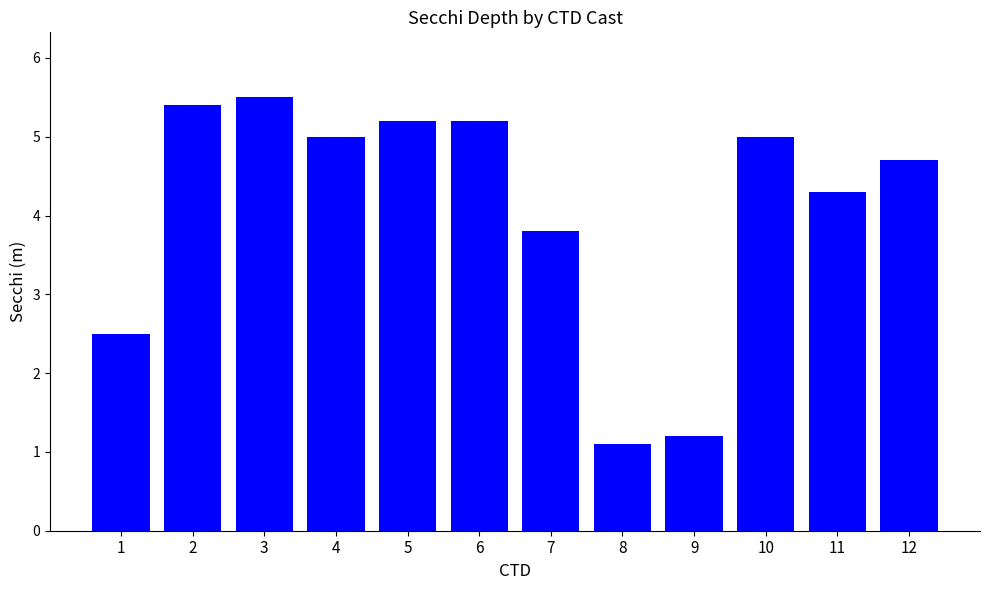

What is the minimum value shown in the chart?

1.1